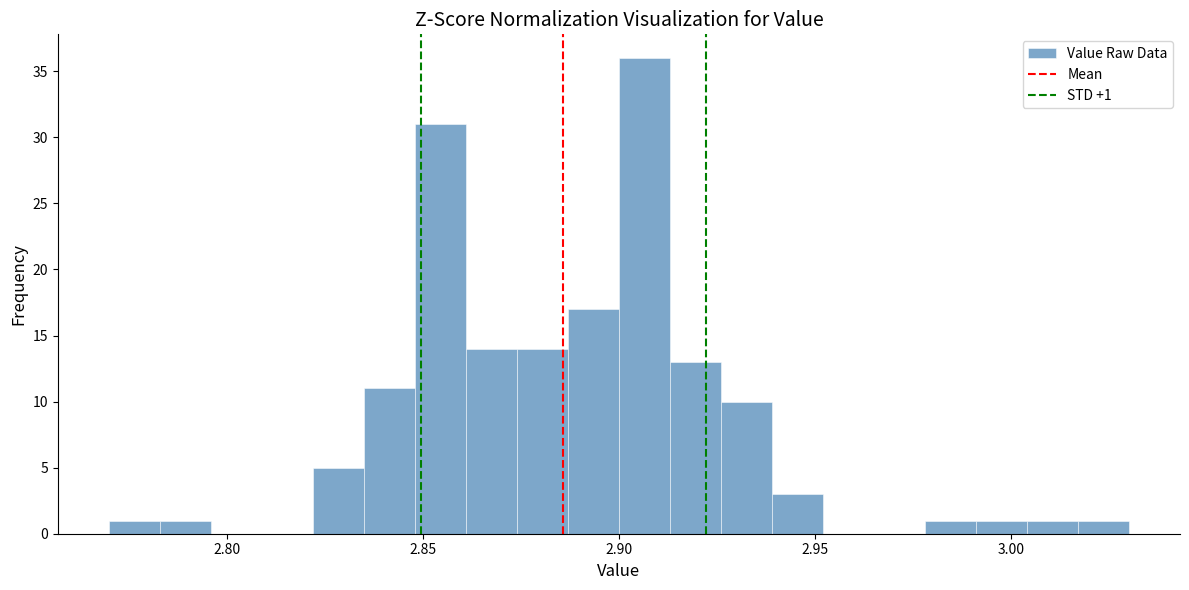

Around what value on the x-axis is the tallest bar? Give the approximate position of its centre, as read against the axis.

2.905